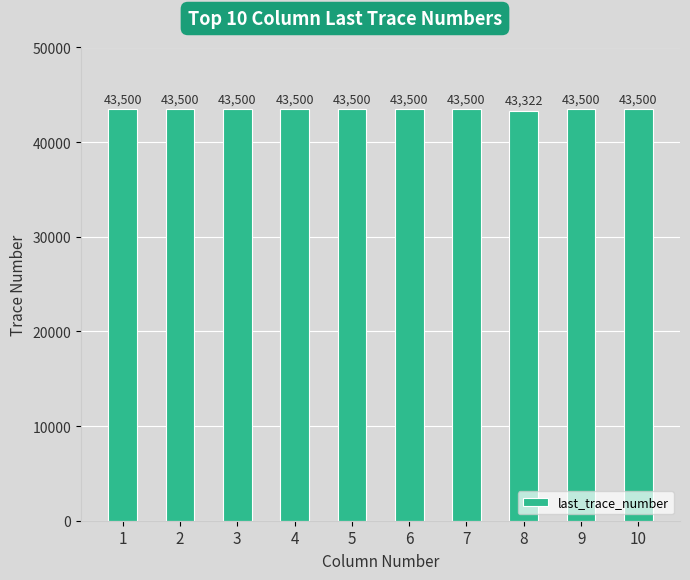

Are the bars grouped side by side (vs. stacked)?

No